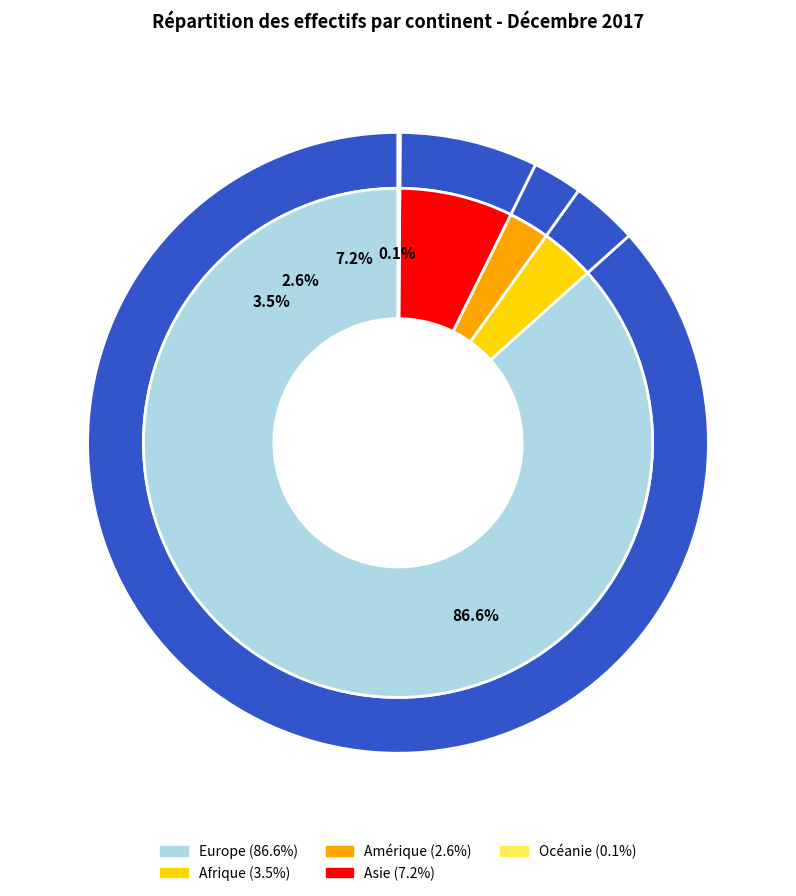

What percentage is the Afrique slice, to the nearest percent?

3%